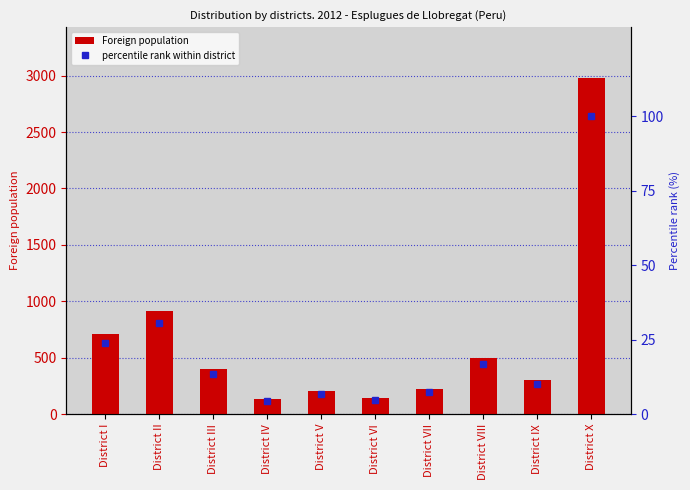

How many data points in Foreign population are less than 401?

5